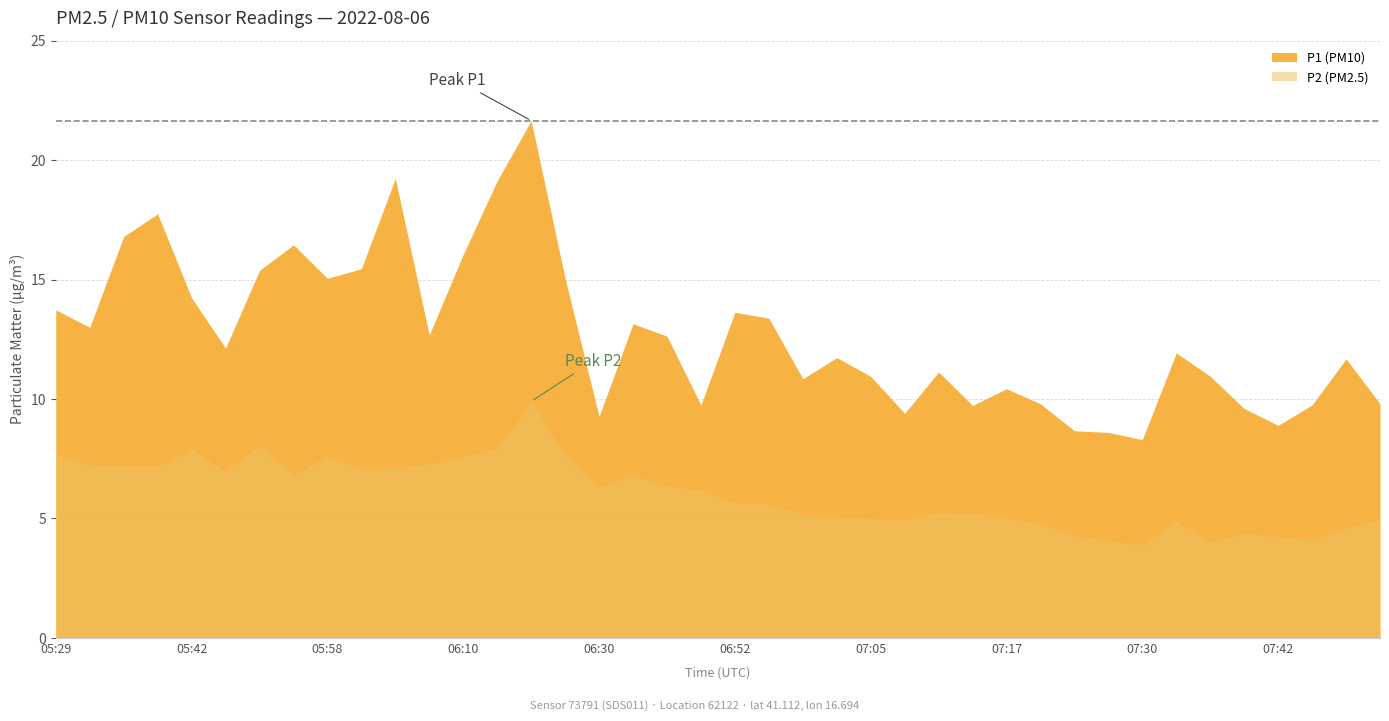

Is it true that P2 equals 9.0 at 06:58?

False